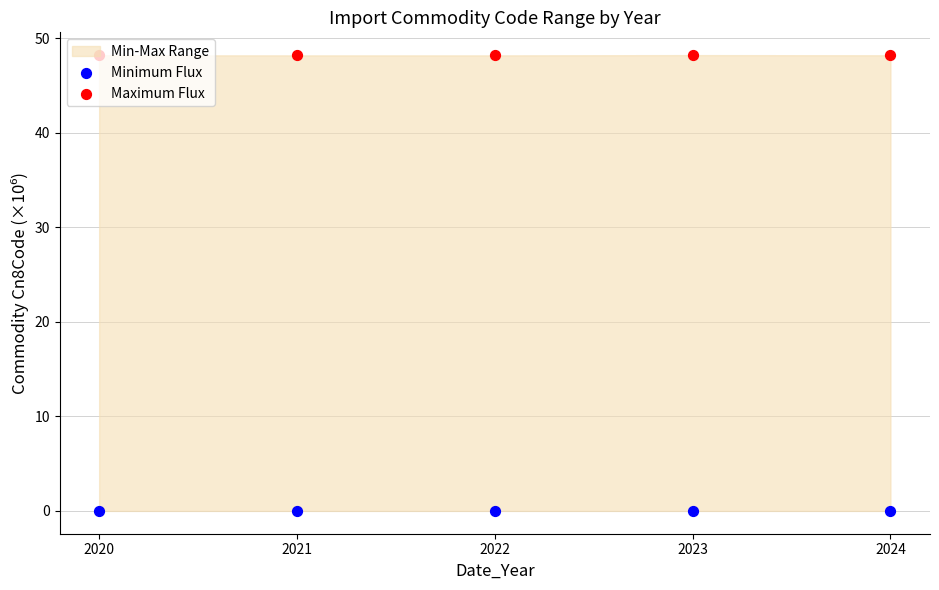

Which series has the largest total across all categories?

Maximum Flux